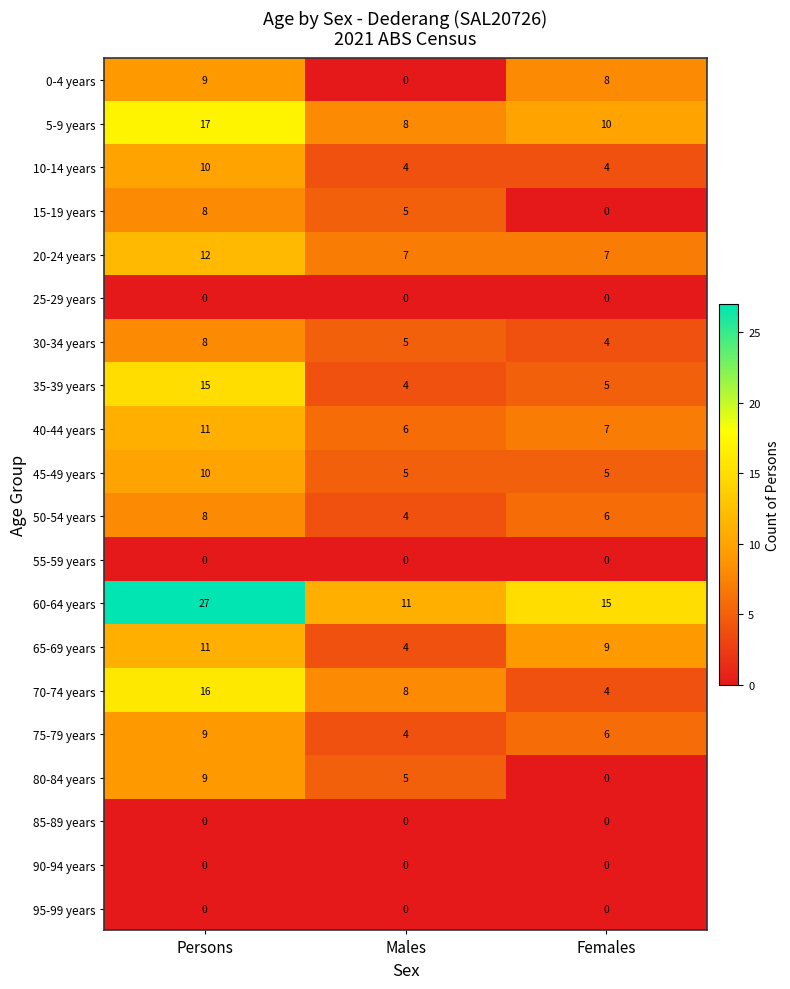

What is the difference between the highest and lowest values at Females?

15